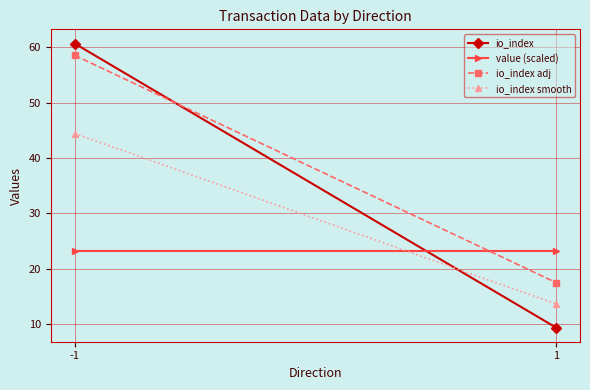

How many categories are shown in the chart?

2